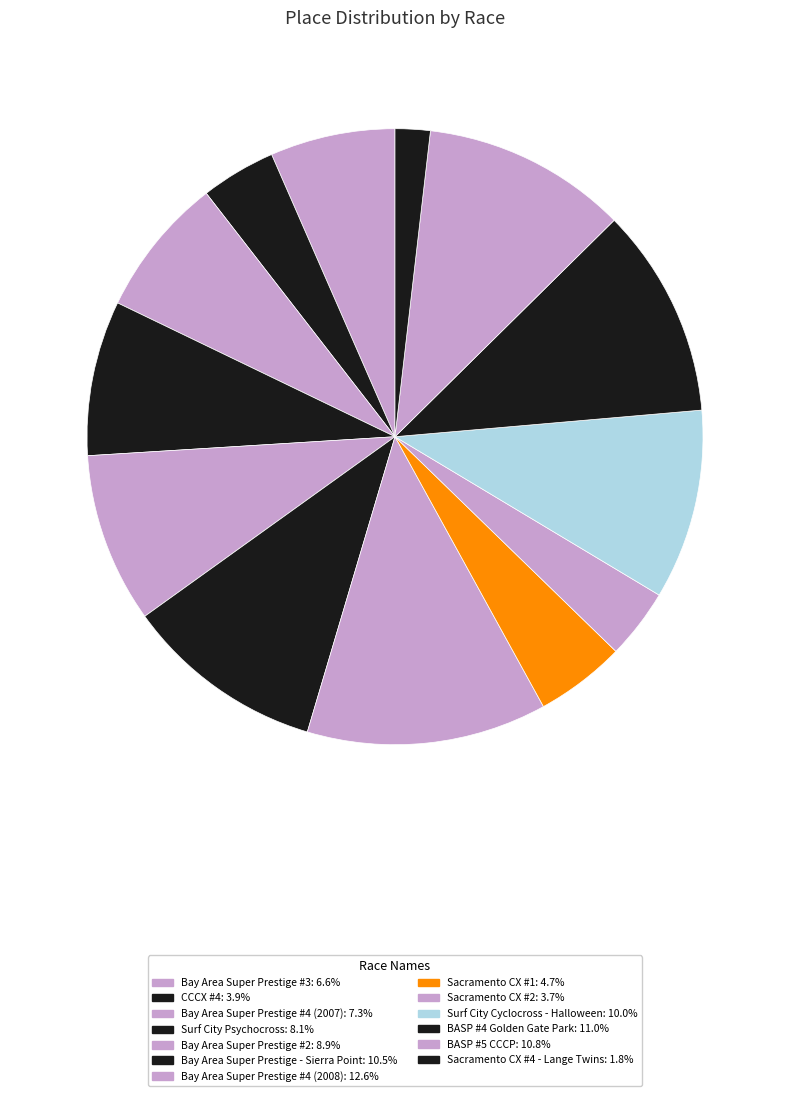

To the nearest percent, what is the difference between the Bay Area Super Prestige #3 and Bay Area Super Prestige #2 slice percentages?

2%